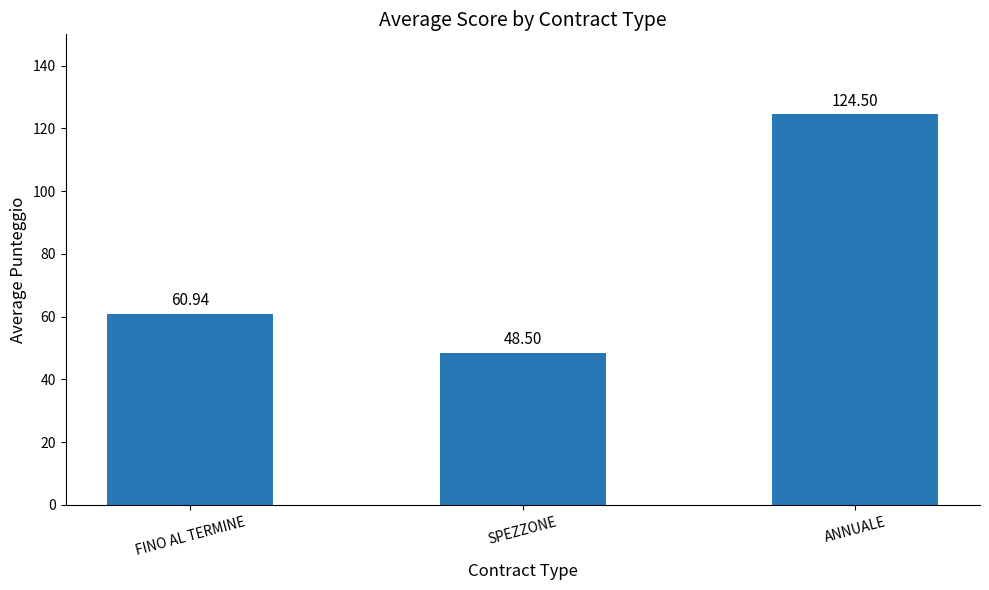

What is the difference between the maximum and minimum values?

76.0